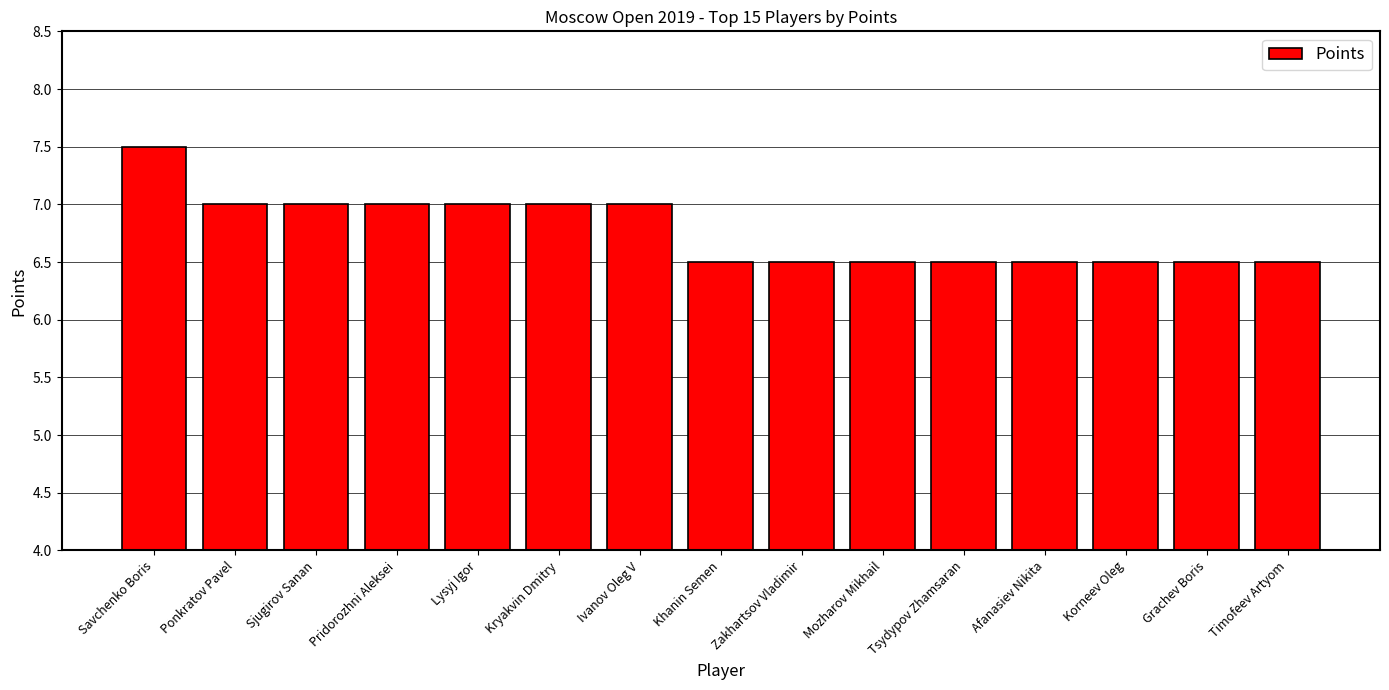

Reading left to right, list all the values displayed in this chart.

7.5	7.0	7.0	7.0	7.0	7.0	7.0	6.5	6.5	6.5	6.5	6.5	6.5	6.5	6.5